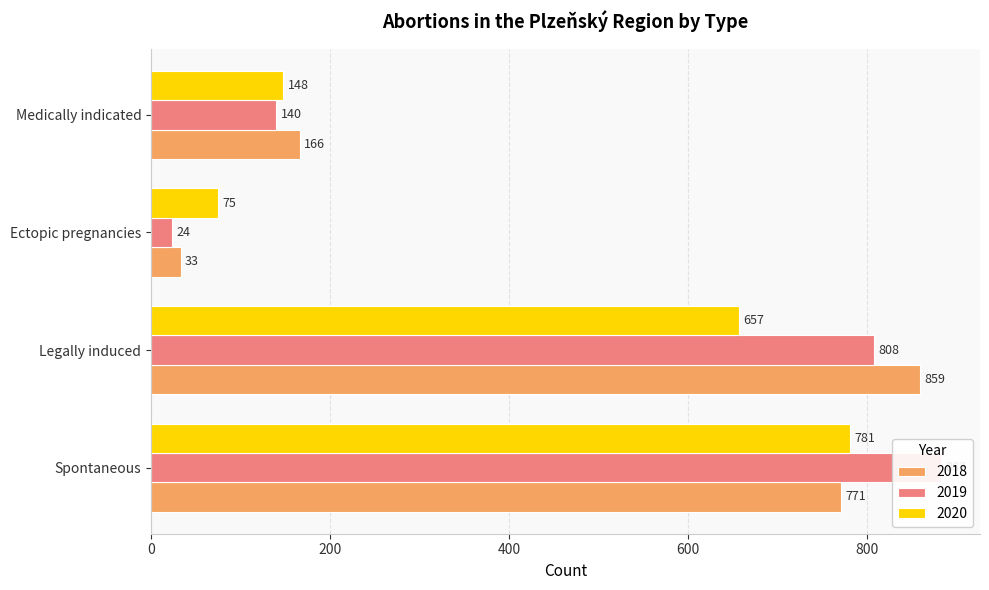

Which series has the largest total across all categories?

2019